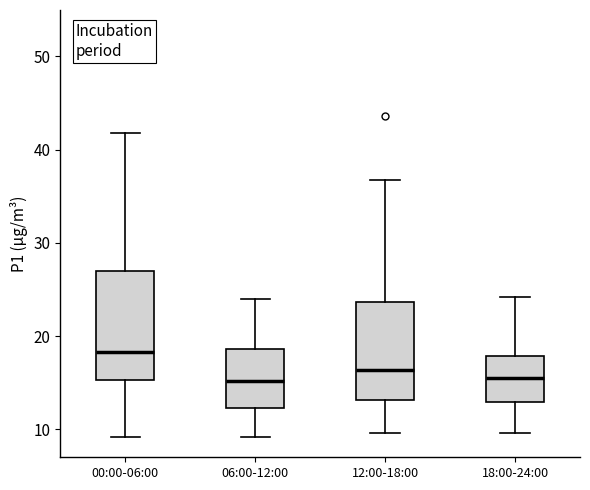

Comparing the boxes themselves (not the whiskers), which one is the tallest?

00:00-06:00